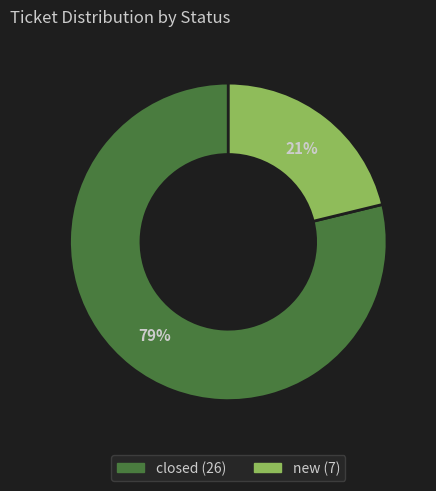

To the nearest percent, what percentage of the pie is new?

21%